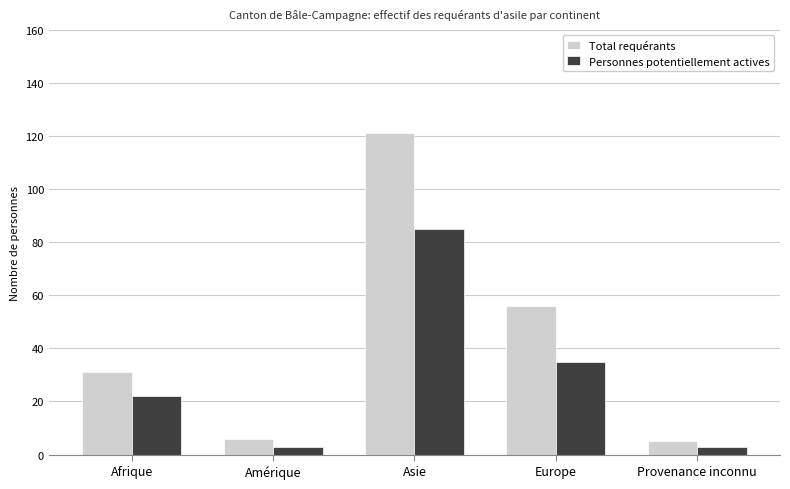

How many groups of bars are there?

5